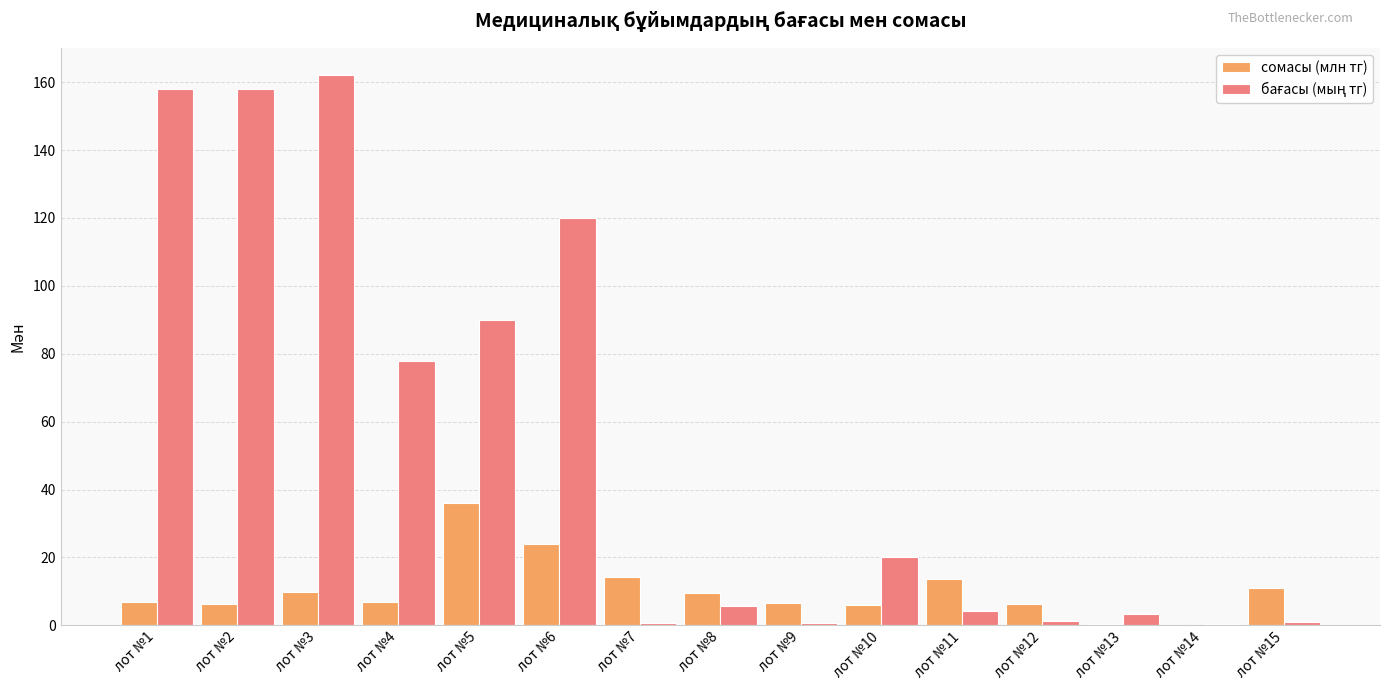

At which category is the sum across all series the highest?

лот №3